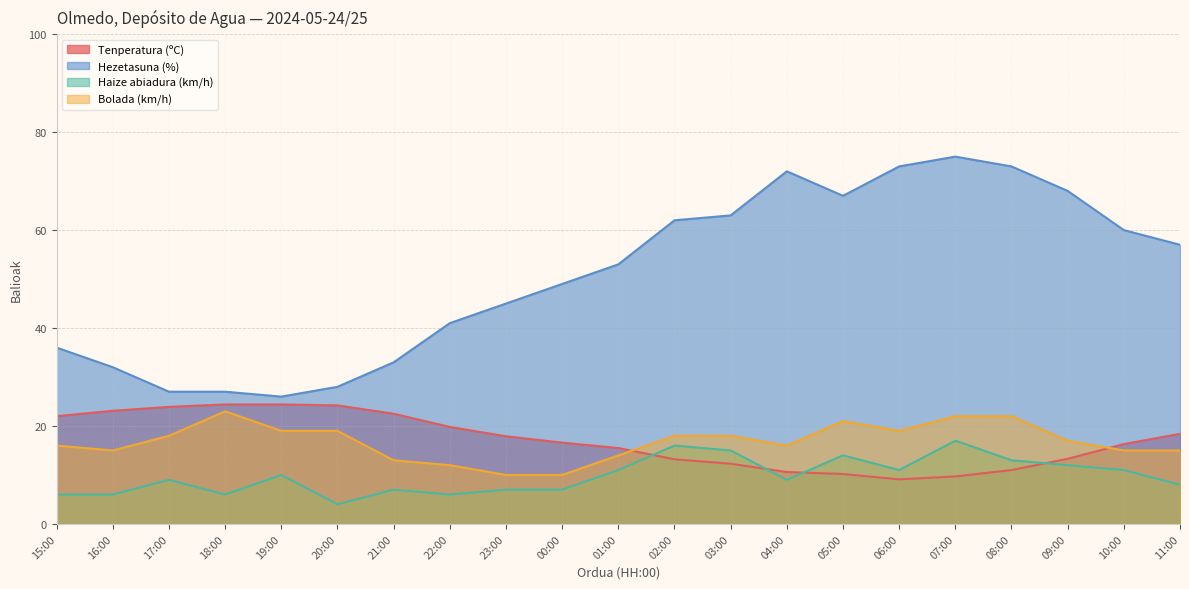

Is it true that Bolada (km/h) equals 18.3 at 21:00?

False